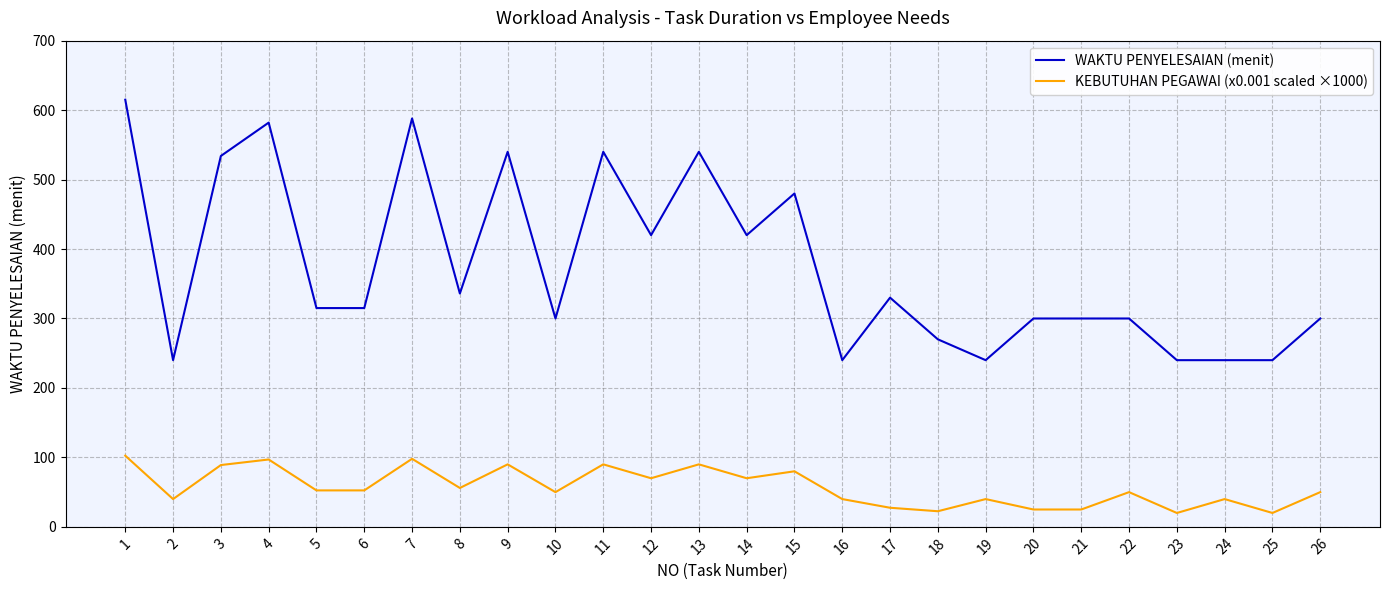

At which label does KEBUTUHAN PEGAWAI (x0.001 scaled ×1000) first exceed 52?

1